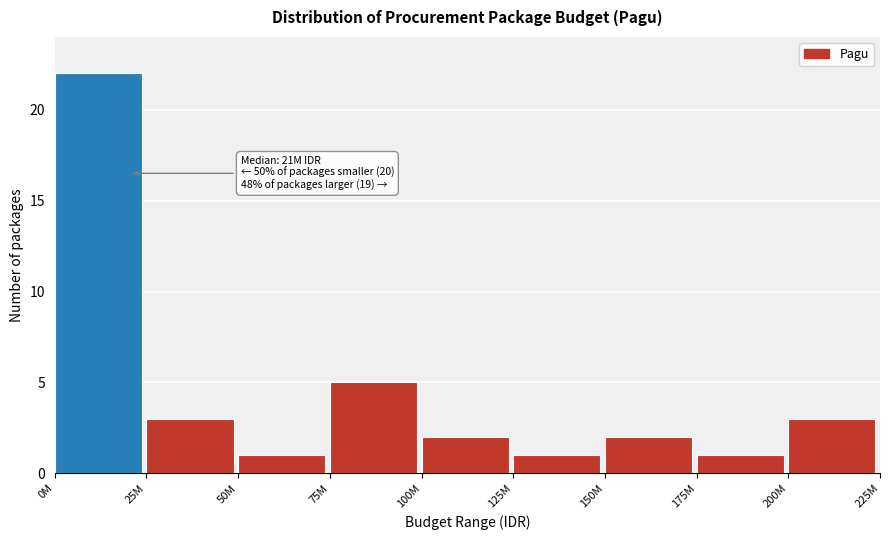

Reading right to left, list all the values displayed in this chart.

200M=3	175M=1	150M=2	125M=1	100M=2	75M=5	50M=1	25M=3	0M=22